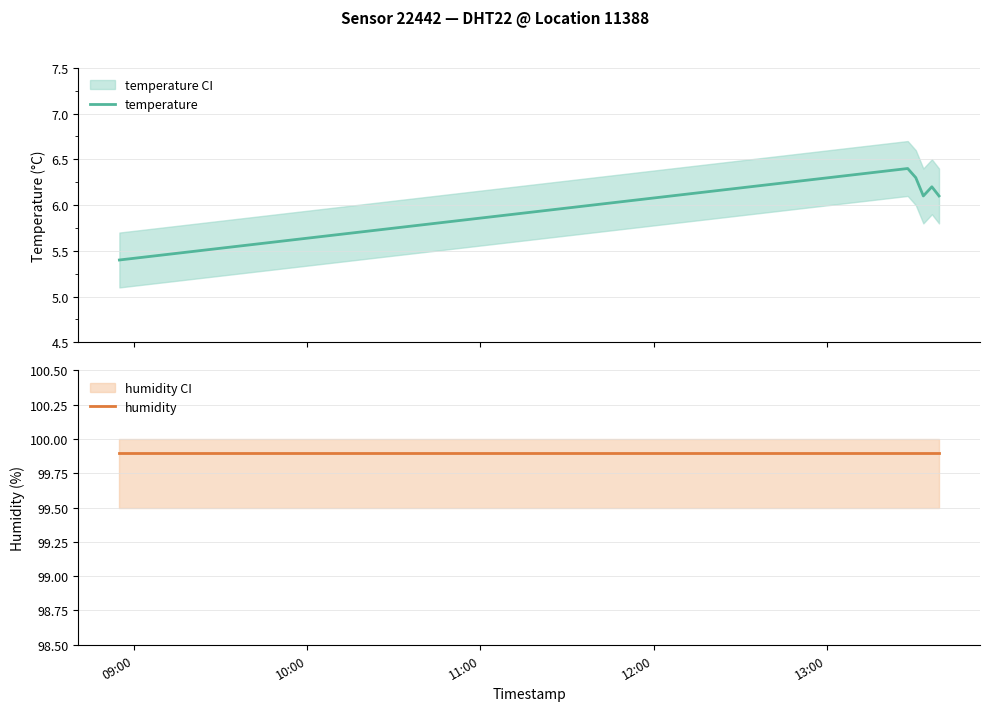

What is the minimum value for temperature?

5.4